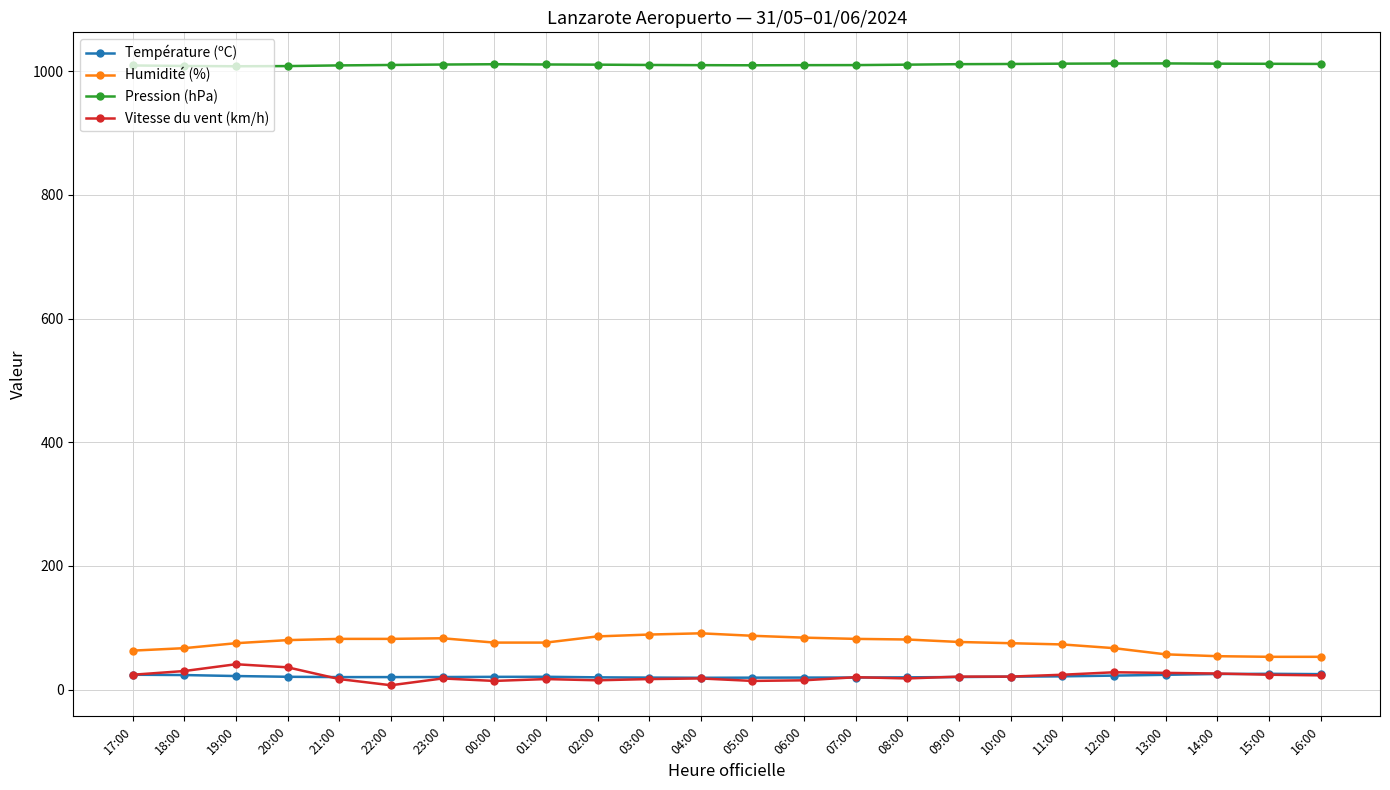

True or false: Vitesse du vent (km/h) and Température (ºC) cross at least once.

True